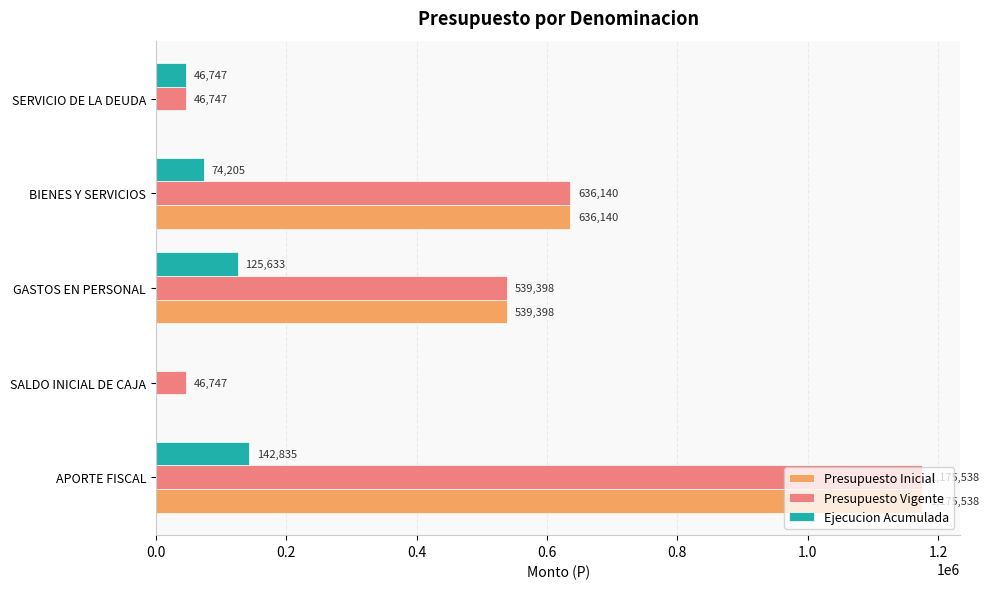

What is the maximum value shown in the chart?

1175538